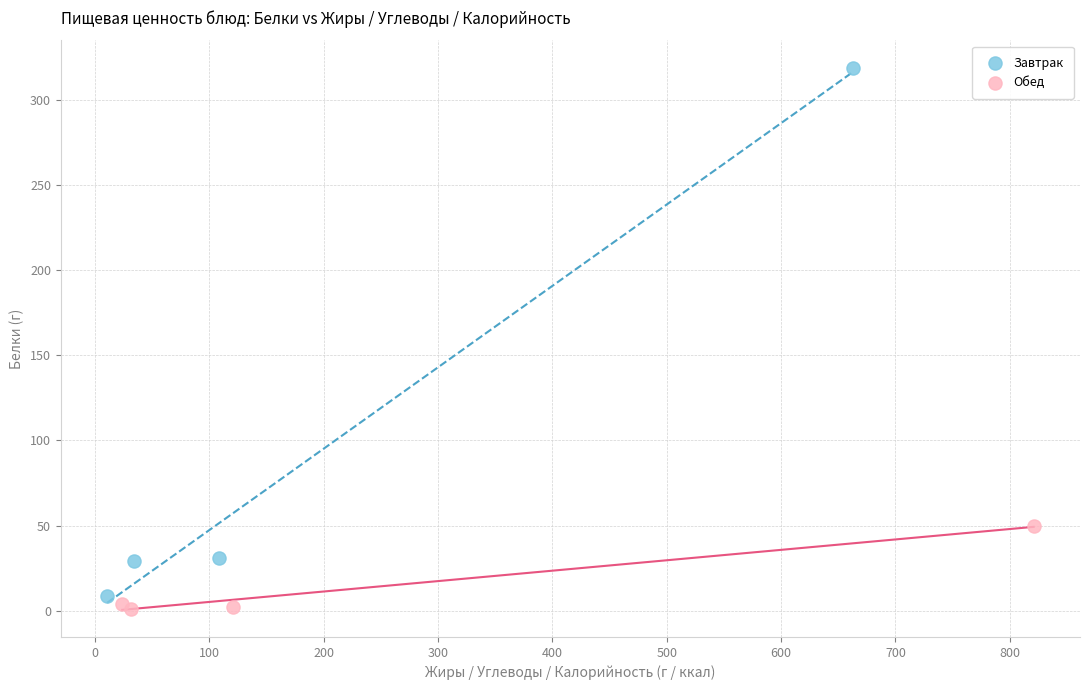

Which series reaches the maximum Y coordinate?

Завтрак